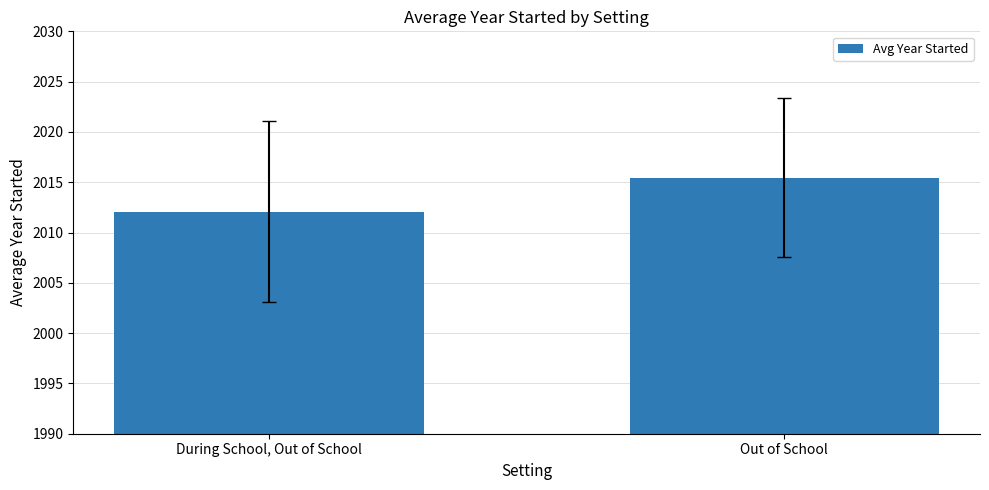

What is the greatest value displayed?

2015.5